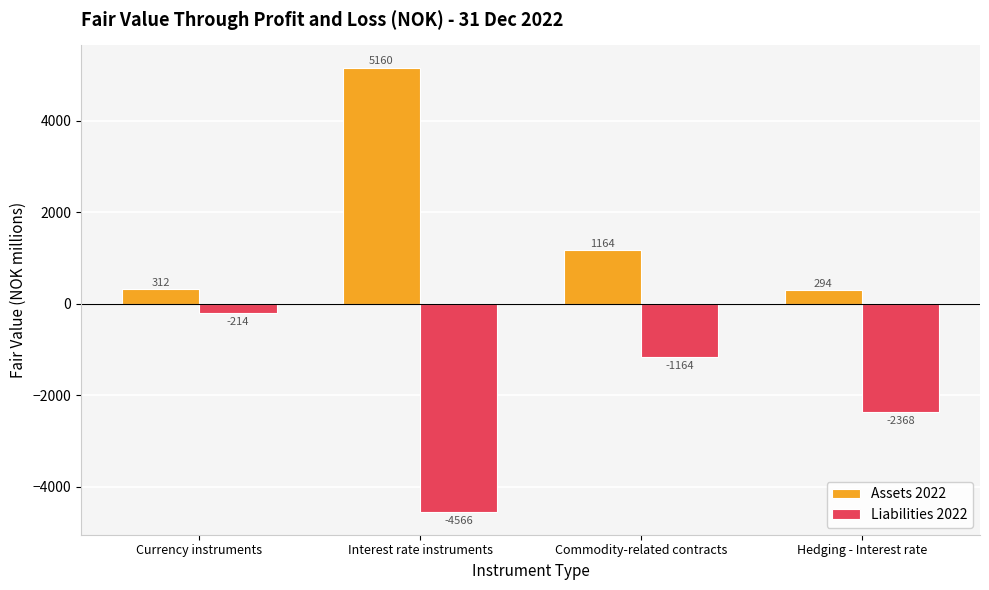

Does the chart contain stacked bars?

No